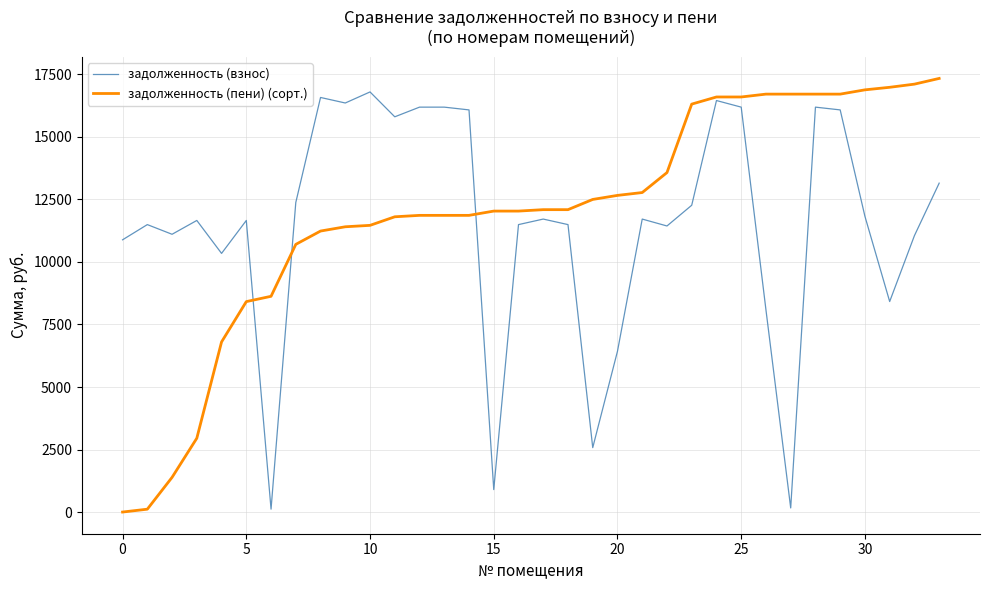

What is the minimum value for задолженность (взнос)?

115.7